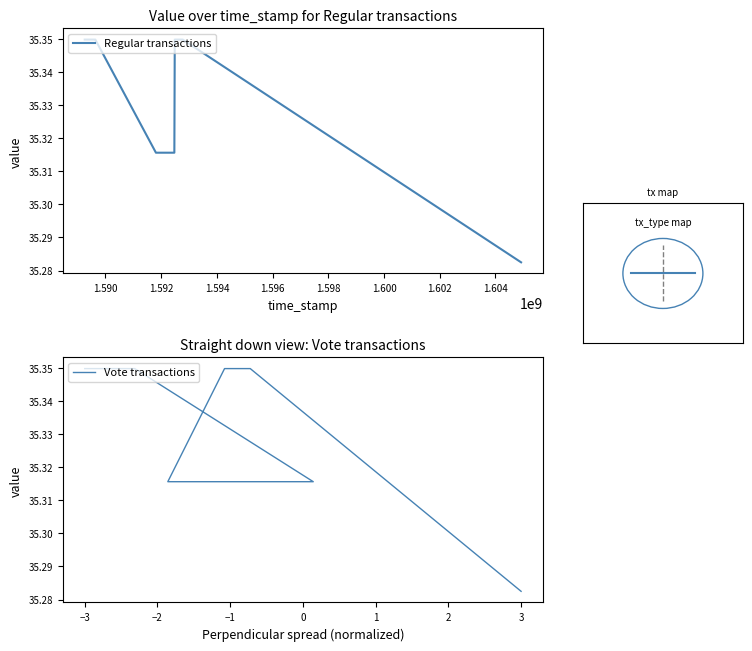

What are all the series names shown in the legend?

Regular transactions, Vote transactions